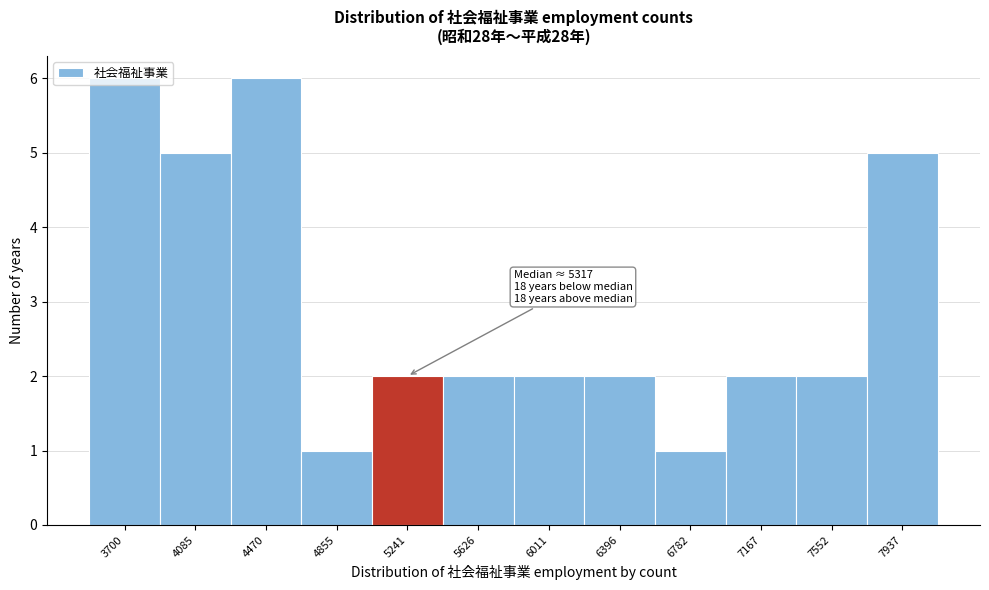

What is the sum of all values?

36